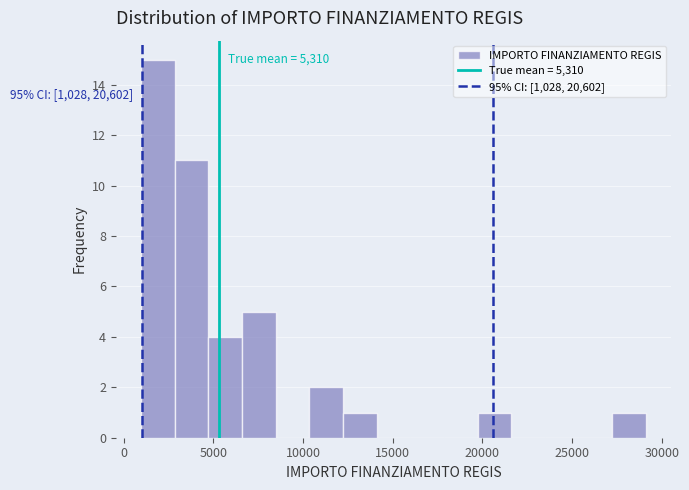

Around what value on the x-axis is the tallest bar? Give the approximate position of its centre, as read against the axis.

2000